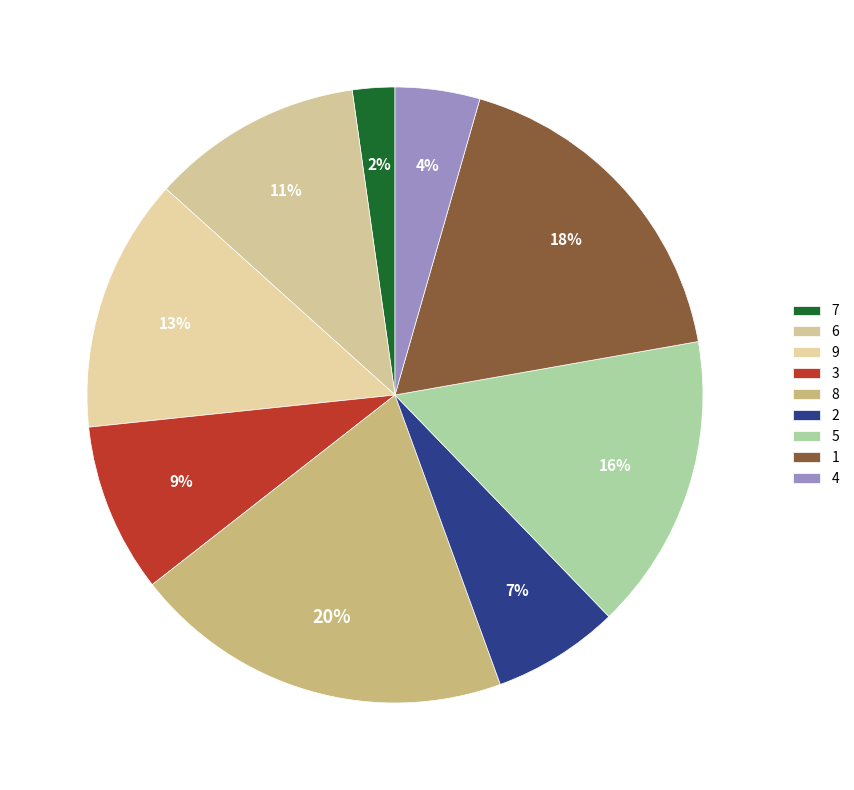

What percentage is NOT represented by 8?

80.0%